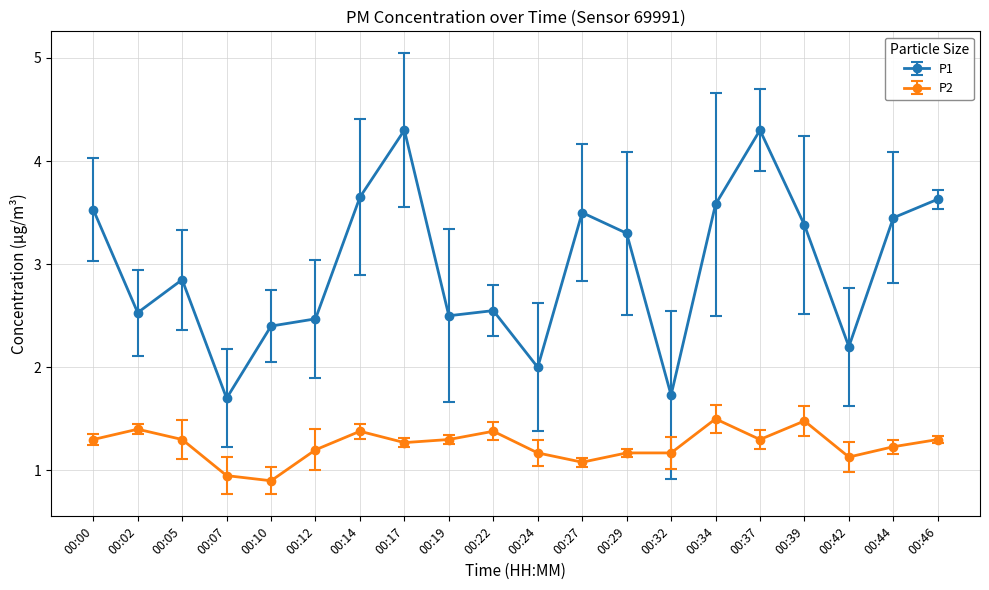

What is the difference between the maximum and minimum values in the P2 series?

0.6